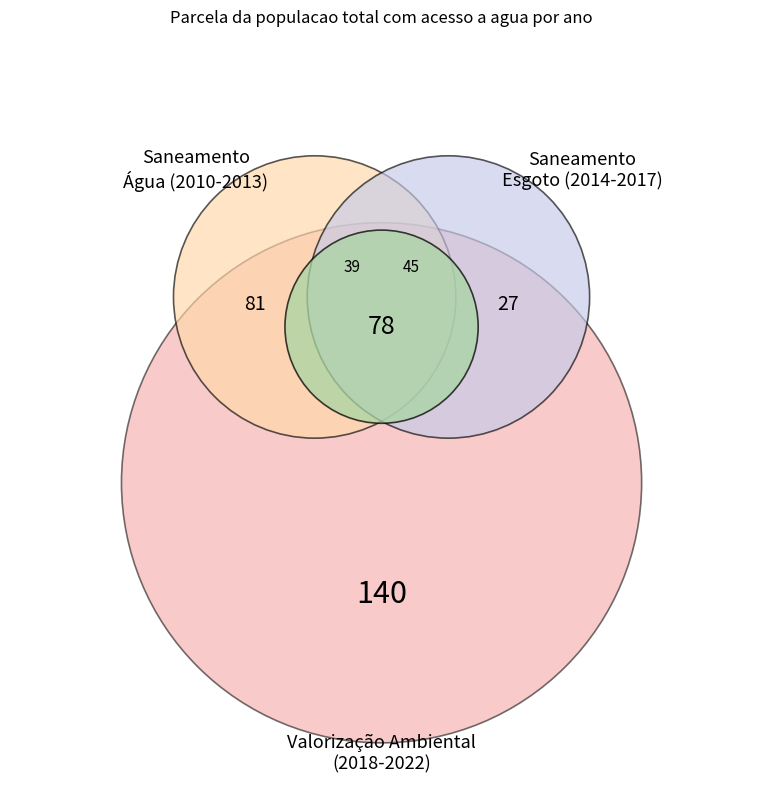

What percentage is the 2010 slice, to the nearest percent?

12%